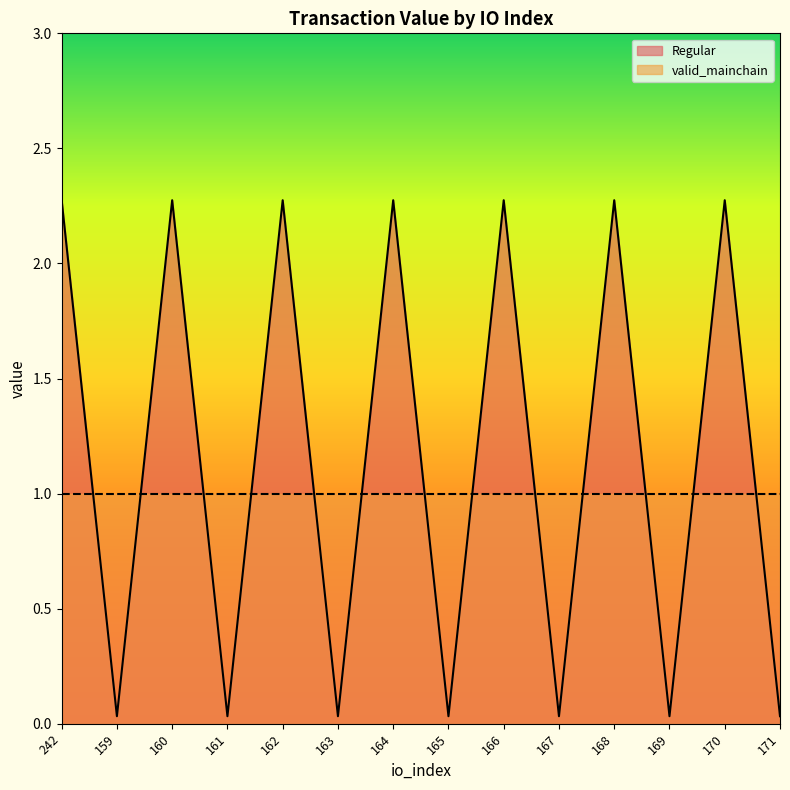

Is it true that the value at 161 is 0.0?

True